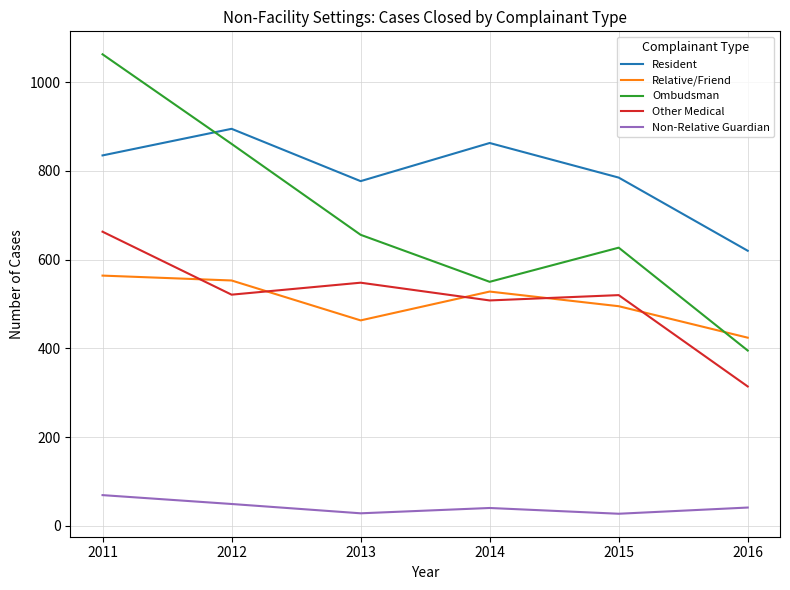

Is it true that Relative/Friend equals 463 at 2013?

True